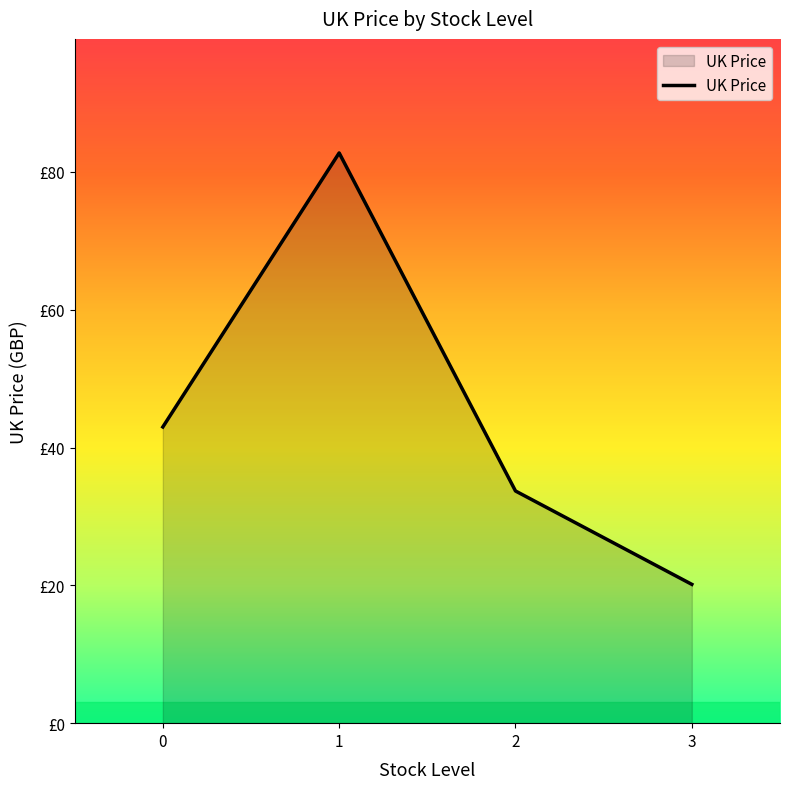

How many data points are above 42?

2